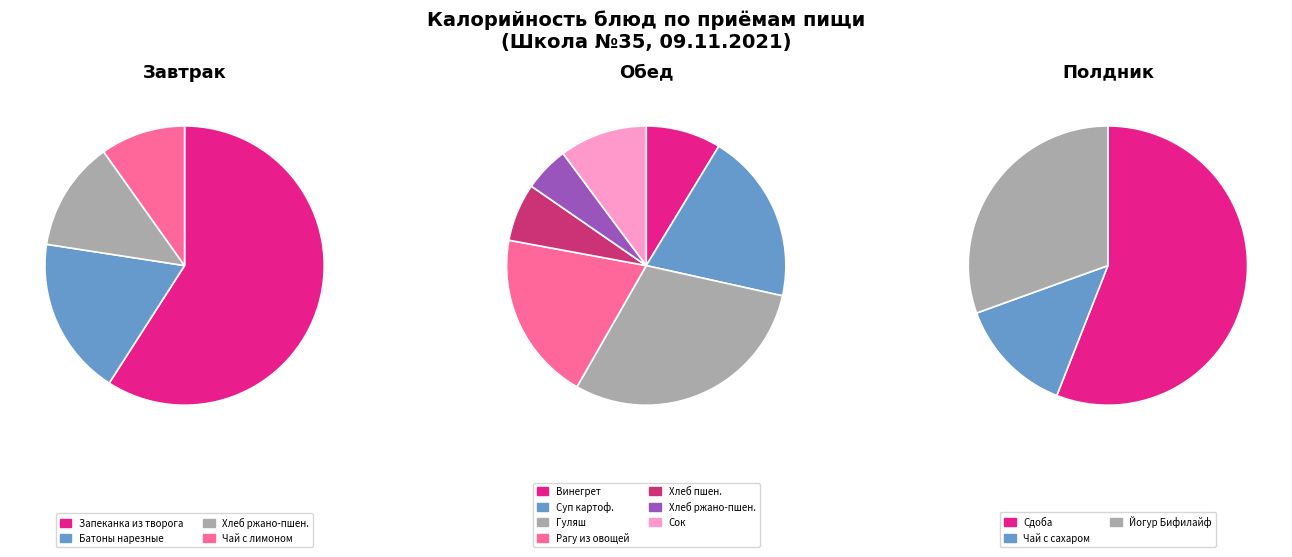

Between Чай с лимоном and Хлеб ржано-пшеничный (завтрак), which is larger?

Хлеб ржано-пшеничный (завтрак)